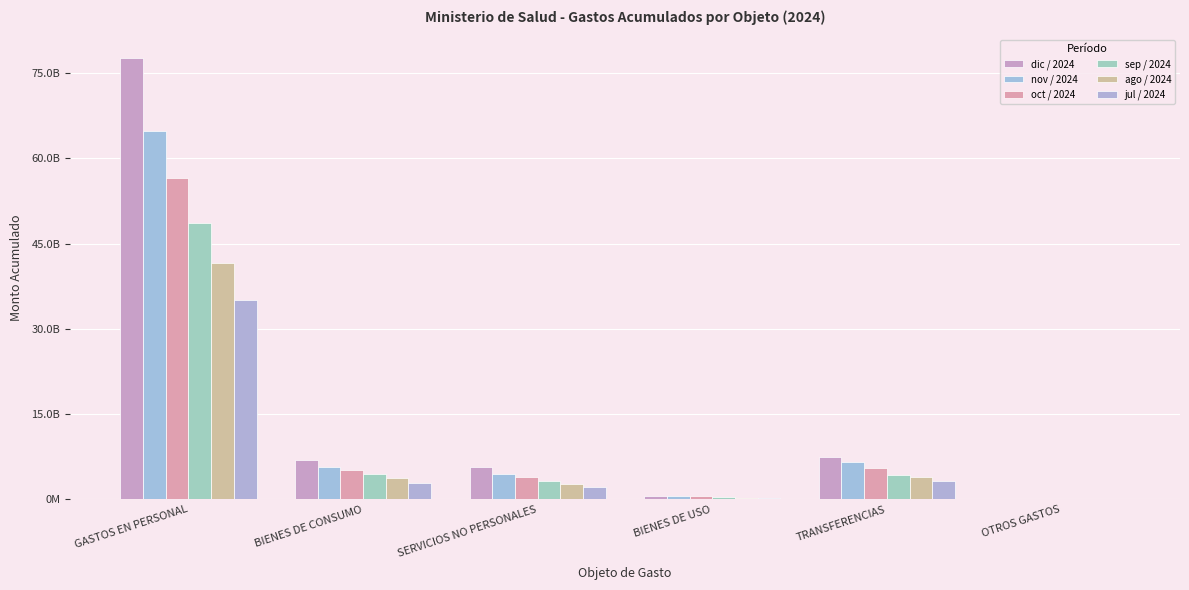

Rank the series by their maximum value, from highest to lowest.

dic / 2024, nov / 2024, oct / 2024, sep / 2024, ago / 2024, jul / 2024